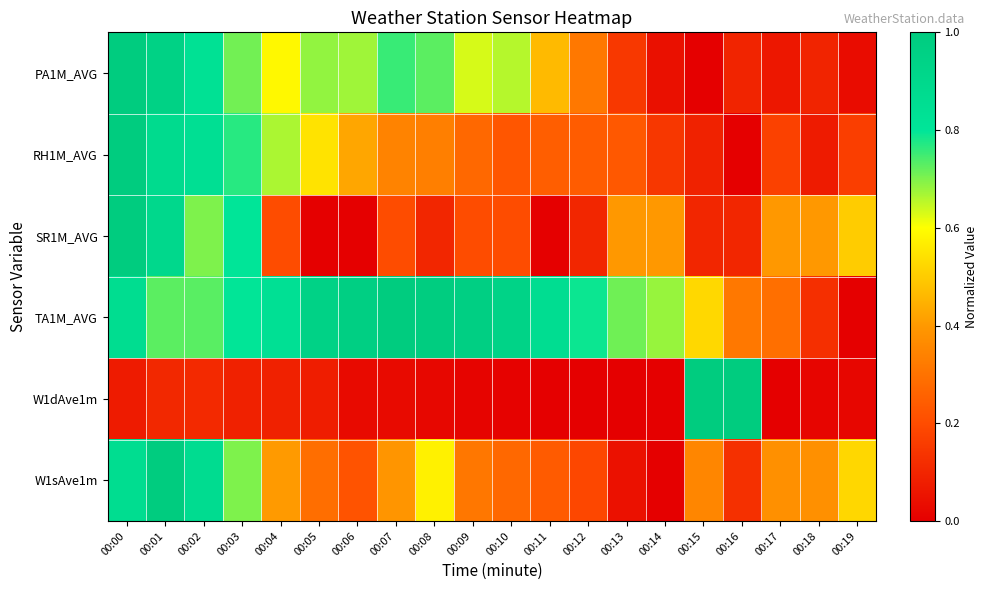

What is the total value across all series at 00:19?

1.2